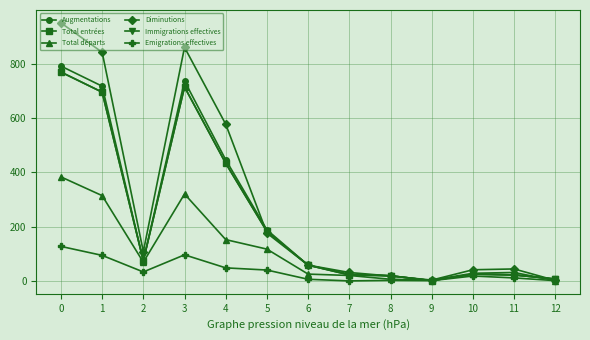

What is the average value of the Total départs series?

113